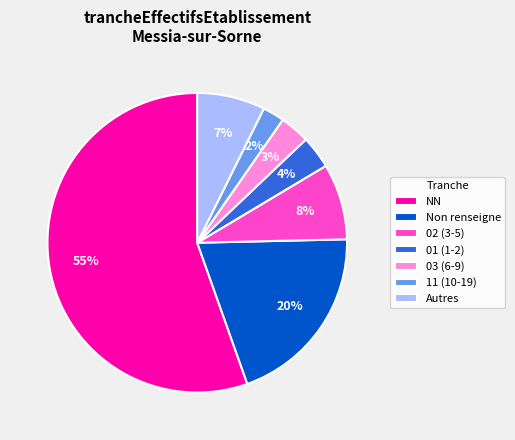

Between 03 (6-9) and Non renseigne, which is larger?

Non renseigne